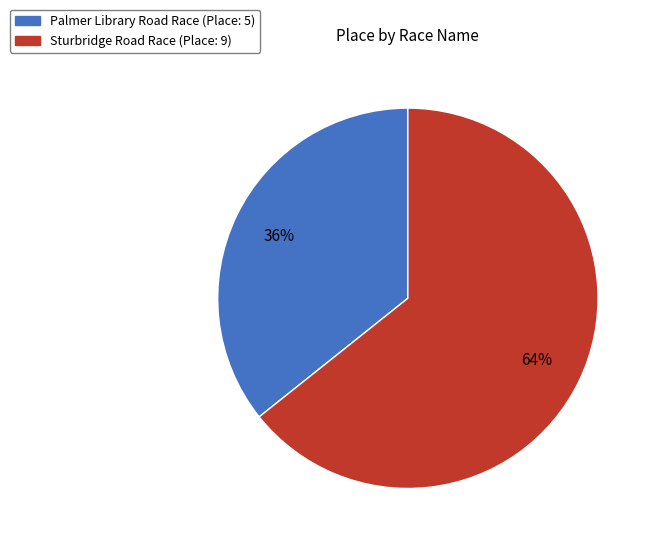

Which slice is the smallest?

Palmer Library Road Race